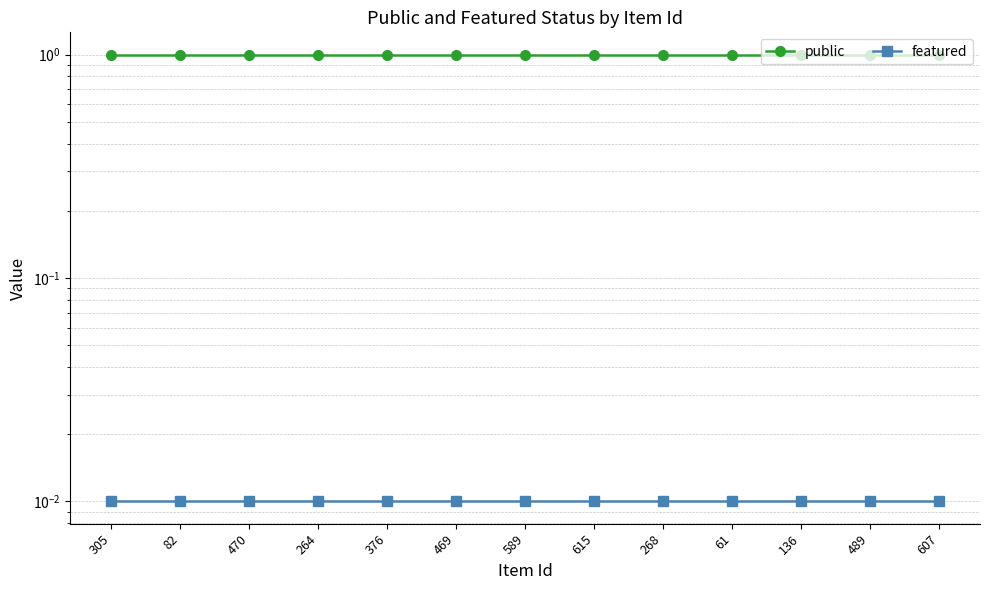

At how many categories does at least one series exceed 0?

13